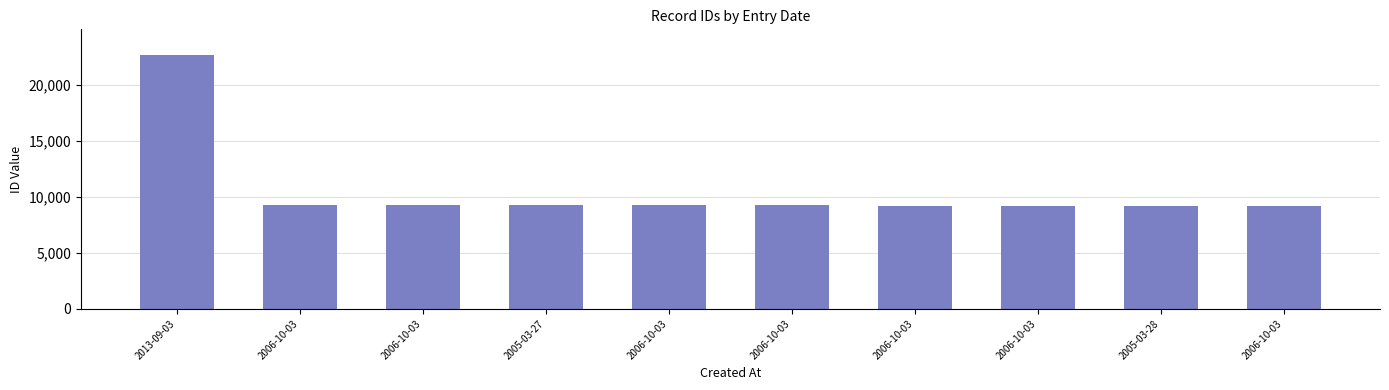

What is the value of the 10th bar from the left?

9232